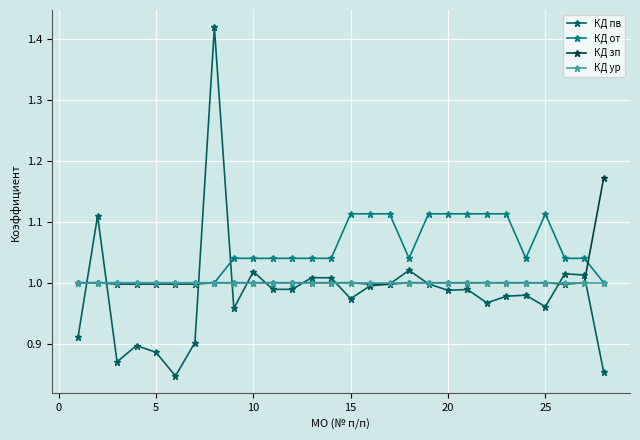

True or false: КД пв has more than 1 interior local peaks.

True